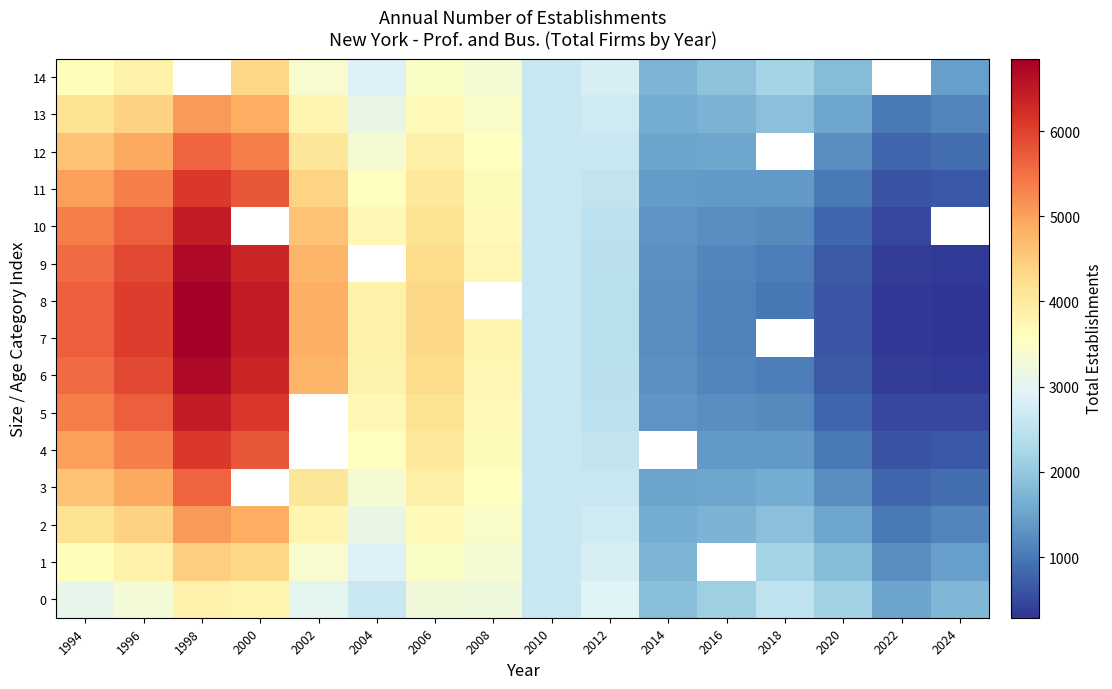

What is the difference between the highest and lowest values at 2012?

484.6